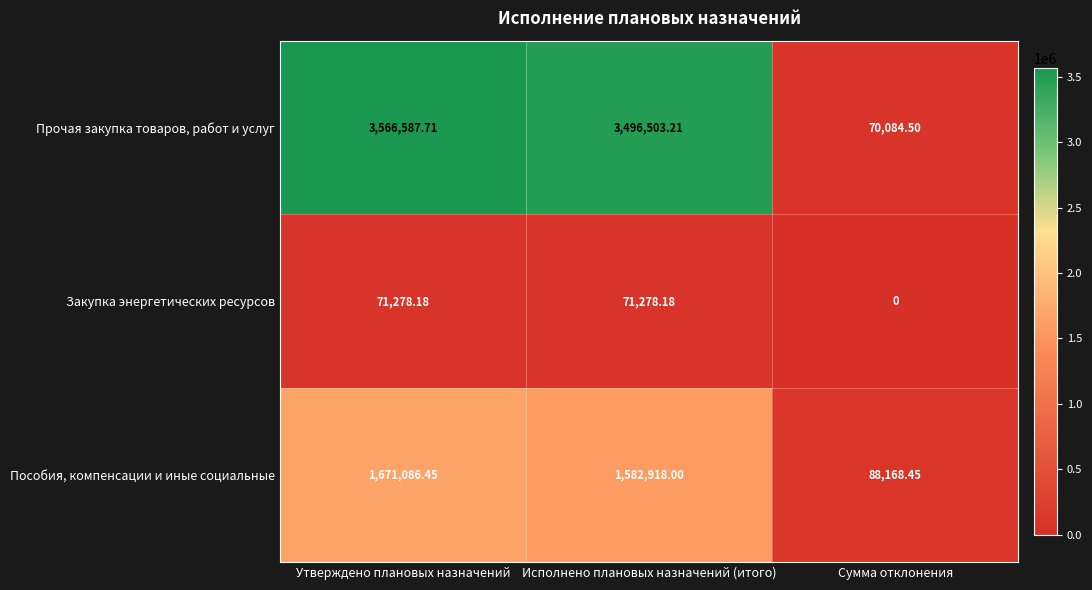

Which label corresponds to the smallest value in the chart?

Сумма отклонения